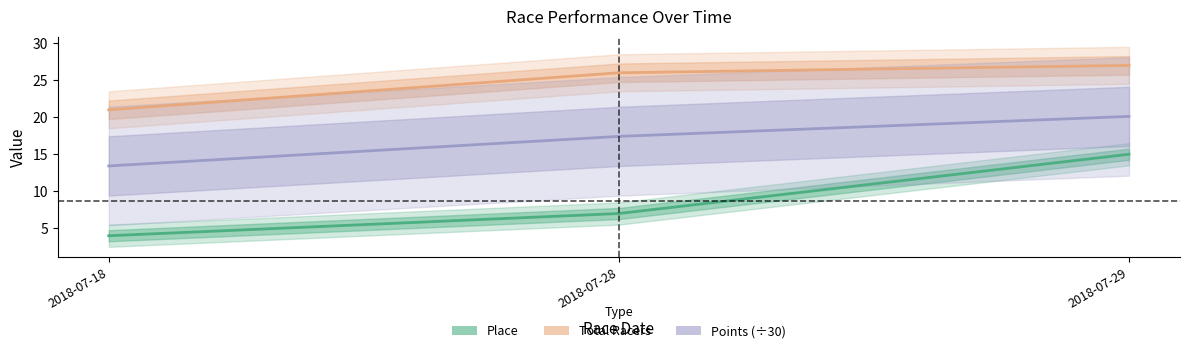

Reading left to right, extract all data points from this chart.

Place: 4.0	7.0	15.0
Total Racers: 21.0	26.0	27.0
Points (÷30): 13.4	17.4	20.1